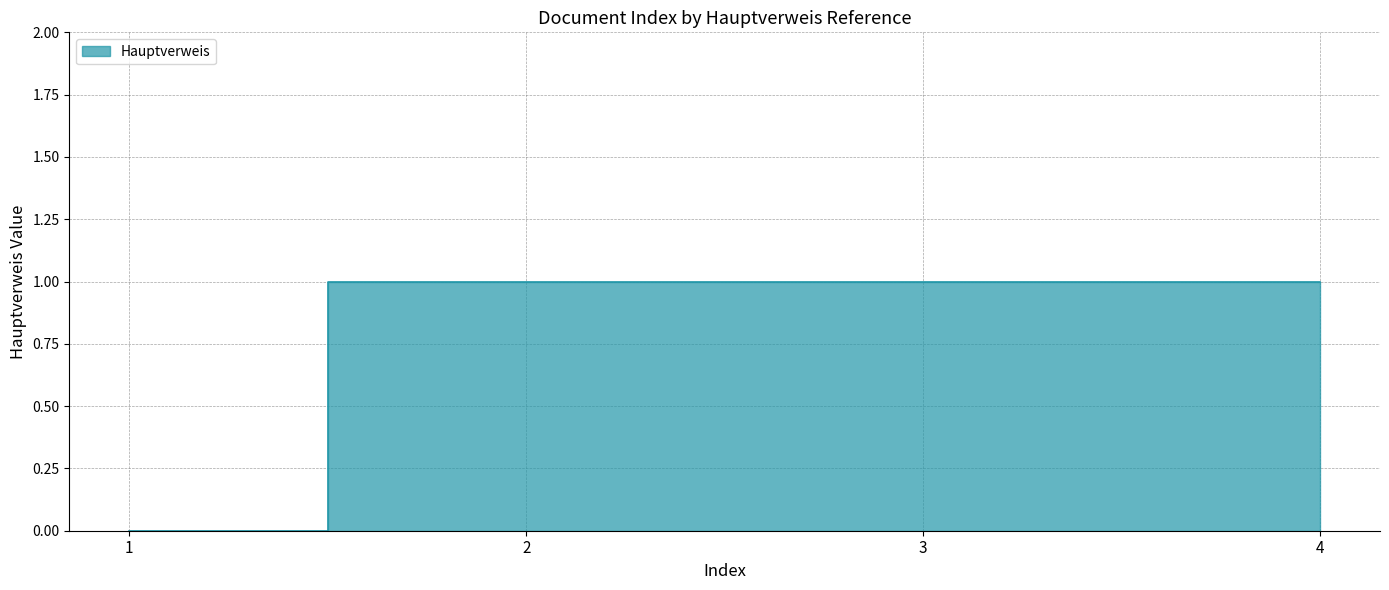

Where is the data nearest to the value 0?

1